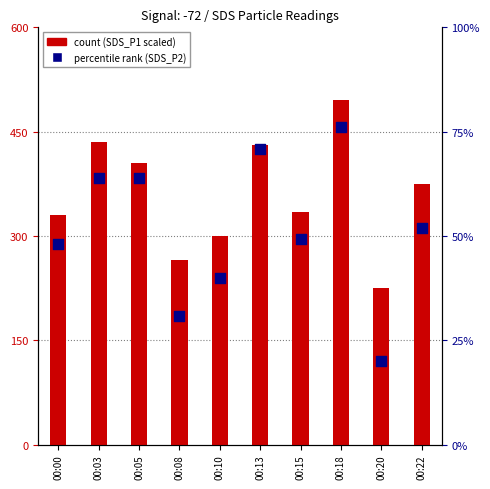

Is the value of count at 00:18 greater than the value of percentile rank within the sample at 00:20?

Yes